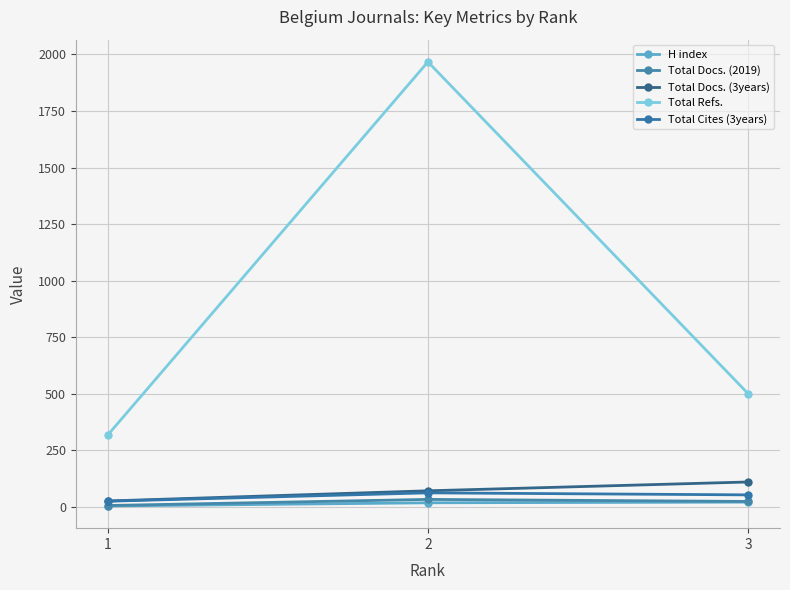

Is it true that Total Docs. (2019) equals 52 at 2?

False